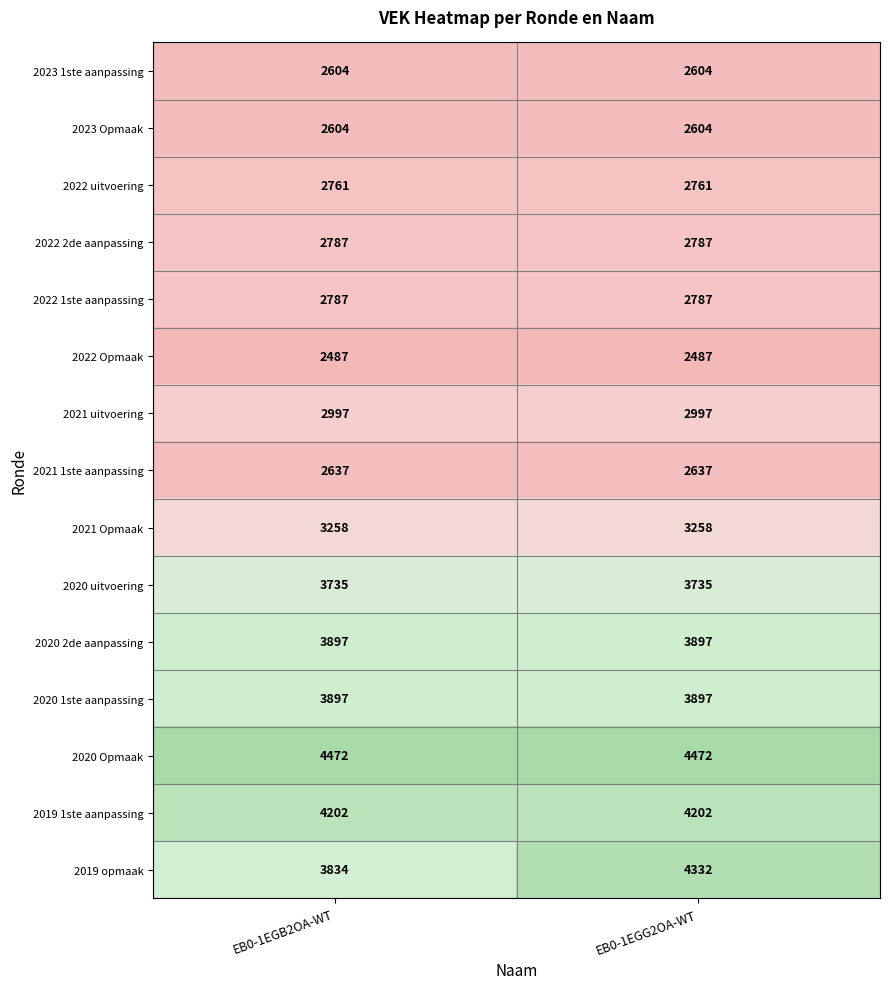

What is the total value across all series at EB0-1EGG2OA-WT?

49457